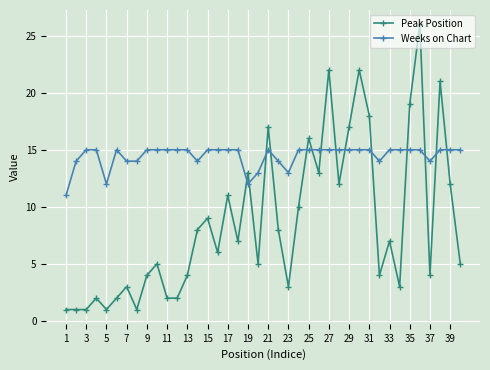

How many series are shown in this chart?

2